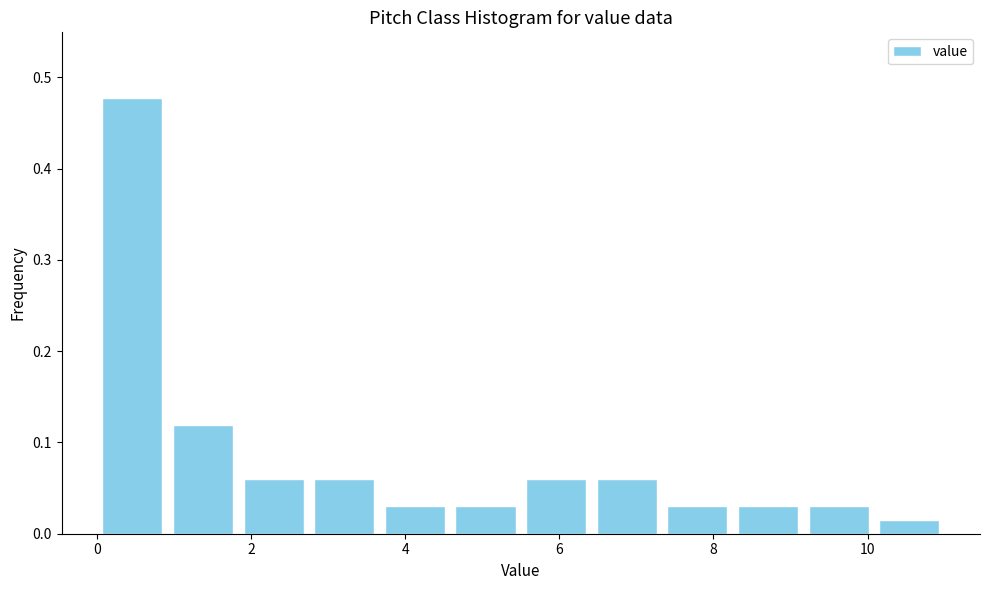

Which range on the x-axis has the tallest bar?

0.0 to 1.0